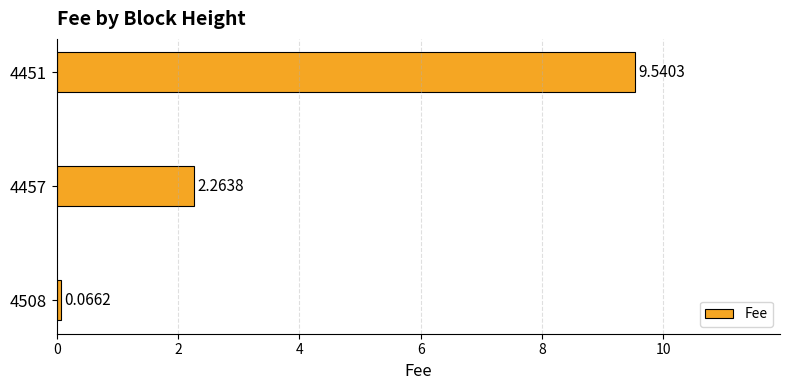

Rank the categories by value from lowest to highest.

4508, 4457, 4451